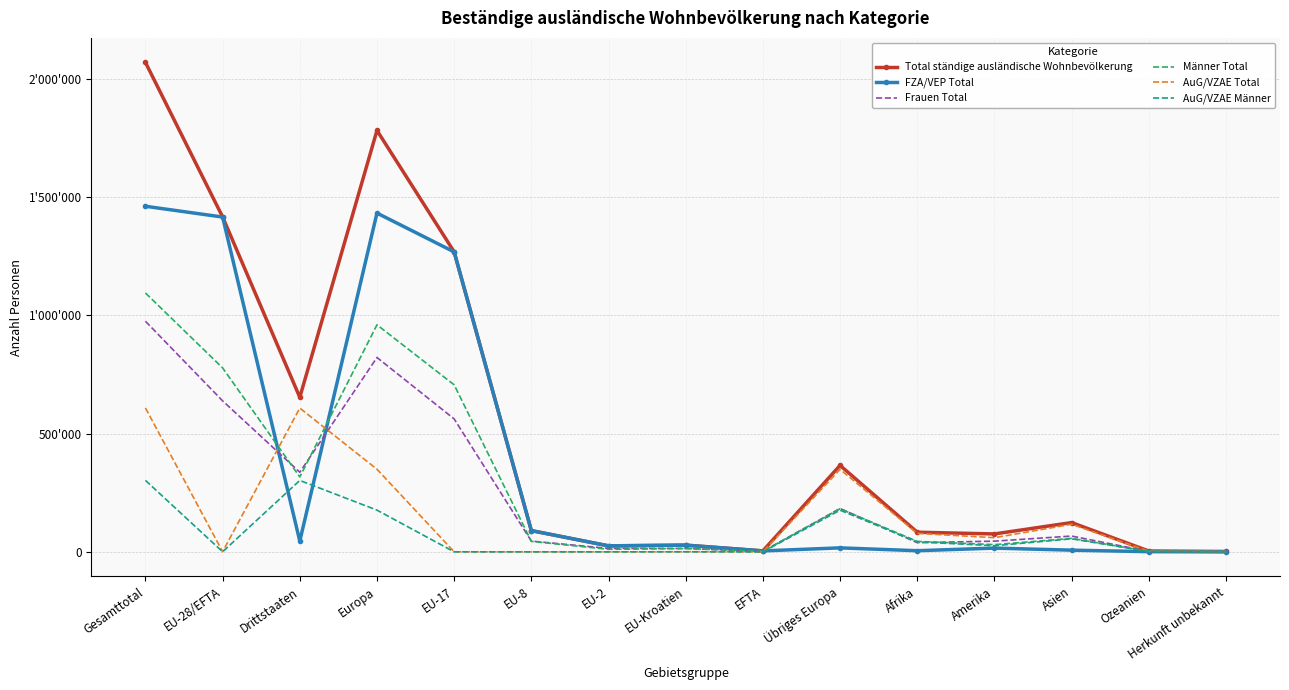

Reading right to left, what are all the values shown in this chart?

Total ständige ausländische Wohnbevölkerung: 1636	3616	123721	75719	83021	365331	4052	28562	25396	89814	1267587	1780742	653044	1415411	2068455
FZA/VEP Total: 40	793	7168	15852	4837	16836	4052	28106	25379	89804	1267472	1431649	45526	1414813	1460339
Frauen Total: 660	1760	66759	45237	38746	183230	1923	14325	14614	45444	561792	821328	336392	638098	974490
Männer Total: 976	1856	56962	30482	44275	182101	2129	14237	10782	44370	705795	959414	316652	777313	1093965
AuG/VZAE Total: 1596	2823	116553	59867	78184	348495	0	456	17	10	115	349093	607518	598	608116
AuG/VZAE Männer: 960	1518	55143	25912	42194	176070	0	226	9	6	66	176377	301797	307	302104